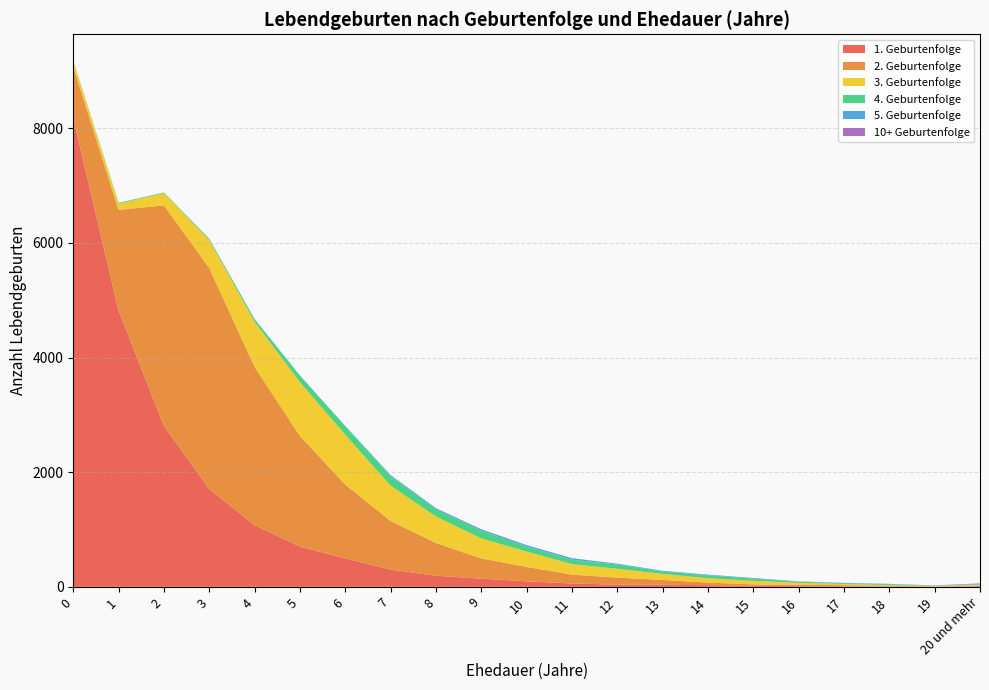

Reading right to left, what are all the values shown in this chart?

1. Geburtenfolge: 11	3	8	9	11	18	29	35	38	59	96	142	194	301	496	702	1077	1705	2810	4818	8173
2. Geburtenfolge: 8	3	10	20	25	25	45	85	123	154	252	353	571	848	1288	1929	2759	3857	3845	1758	897
3. Geburtenfolge: 15	9	12	21	34	61	76	105	153	183	266	350	461	616	869	939	788	488	213	109	101
4. Geburtenfolge: 9	4	16	14	20	38	52	43	75	78	89	134	123	163	149	113	44	21	10	13	8
5. Geburtenfolge: 12	3	6	6	5	12	10	12	15	26	25	25	23	21	6	5	5	3	3	2	2
10+ Geburtenfolge: 6	3	0	0	0	0	1	0	0	0	0	1	0	0	0	0	0	0	0	0	0